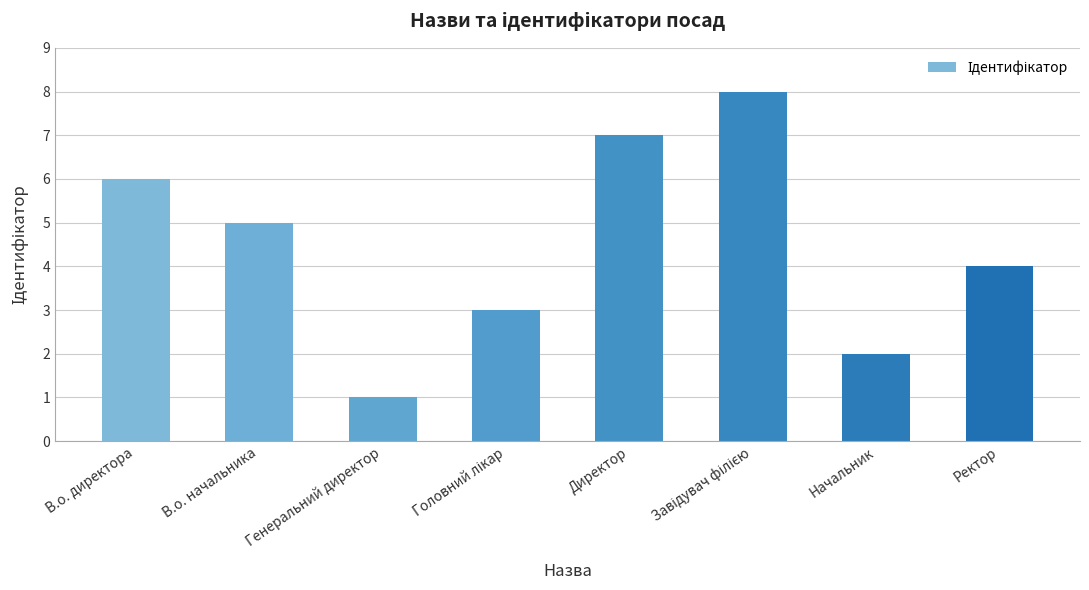

At which label does the data first exceed 5?

В.о. директора